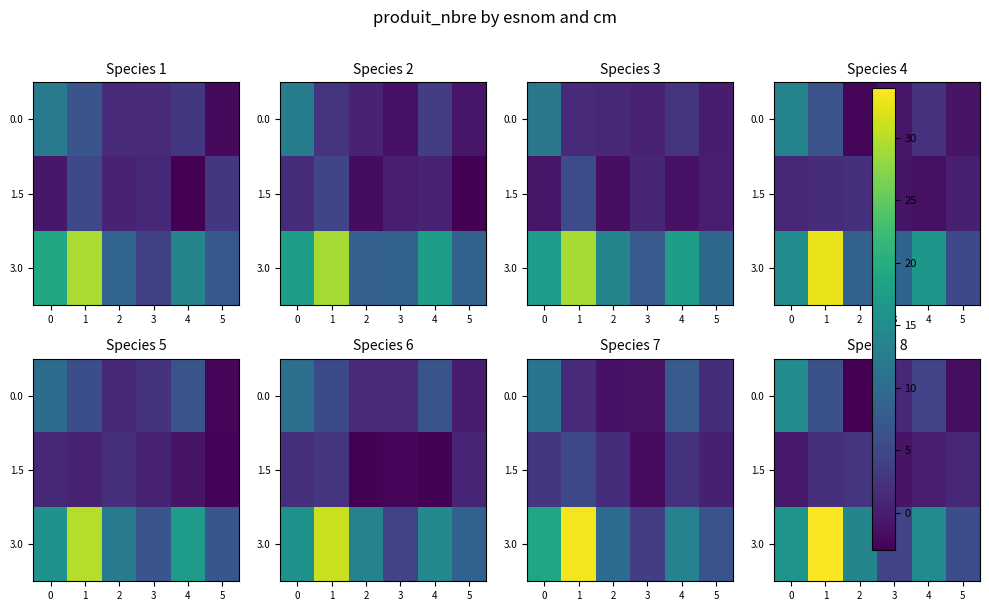

The 3.0 series shows 50.1 at 1. True or false?

False